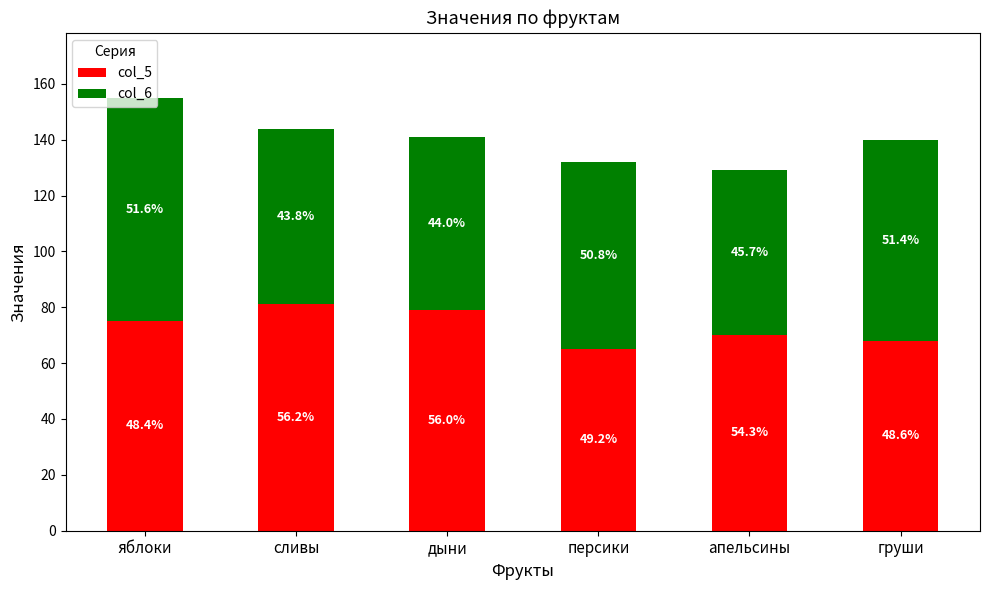

Rank the series by their average value, from lowest to highest.

col_6, col_5